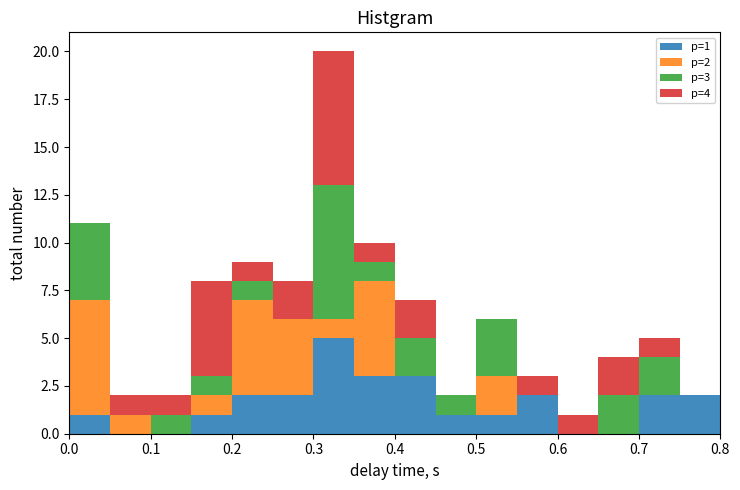

Which range on the x-axis has the tallest stacked bar (by total height)?

0.30 to 0.35